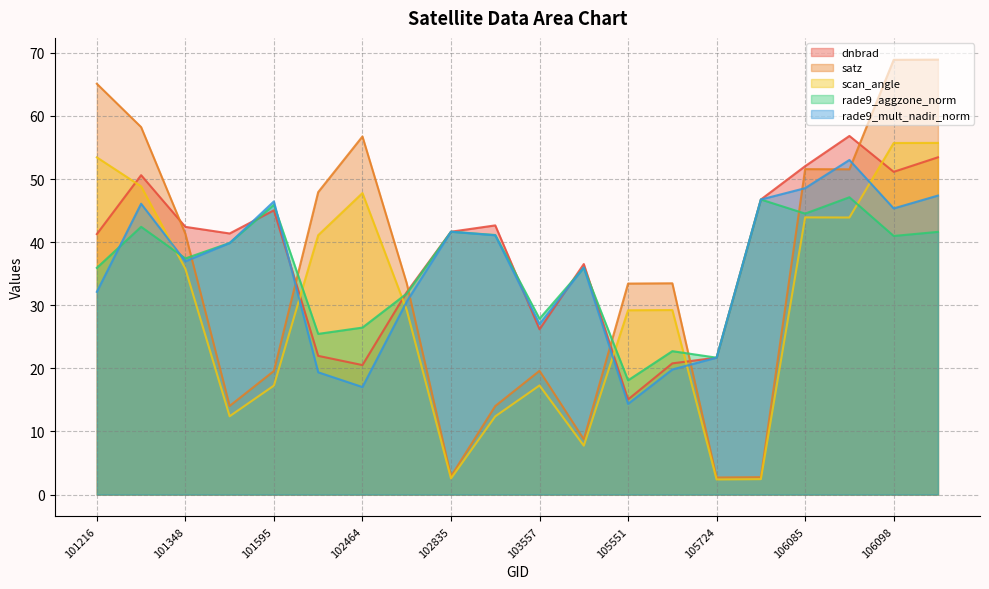

What is the difference between the highest and lowest values at 102715?

4.2